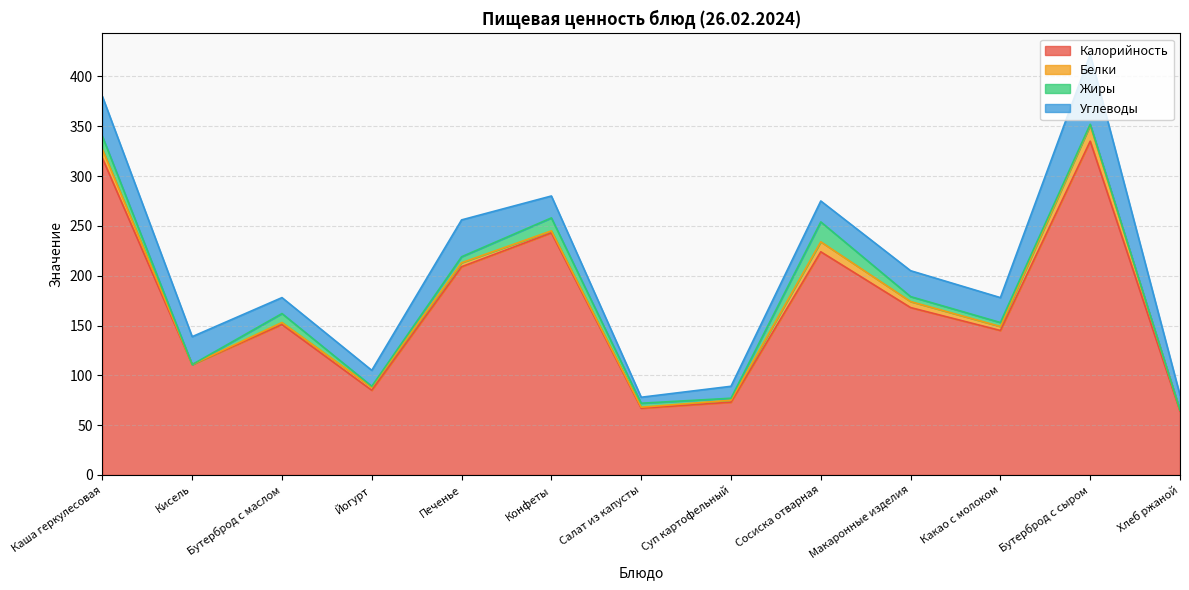

What position from the left is Суп картофельный?

8